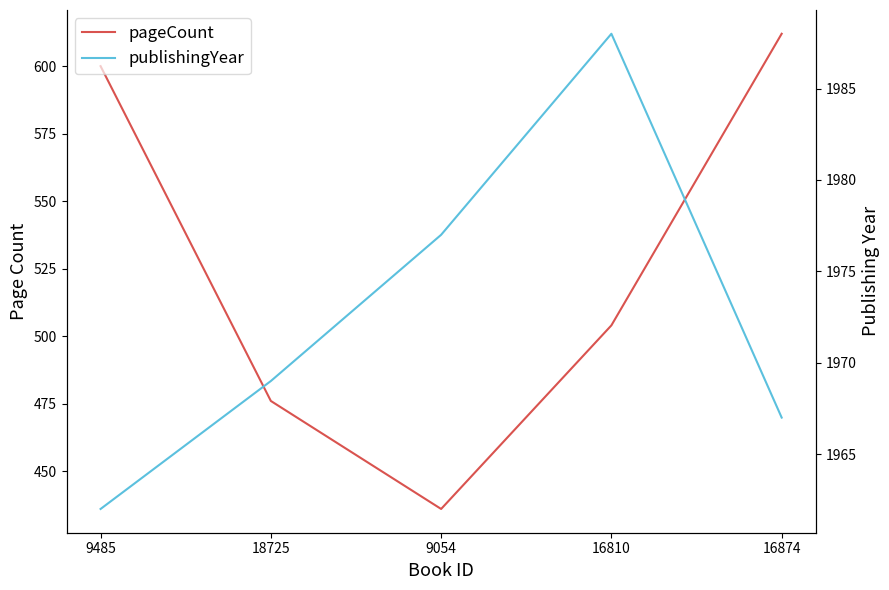

Which category has the highest value across all series?

16810